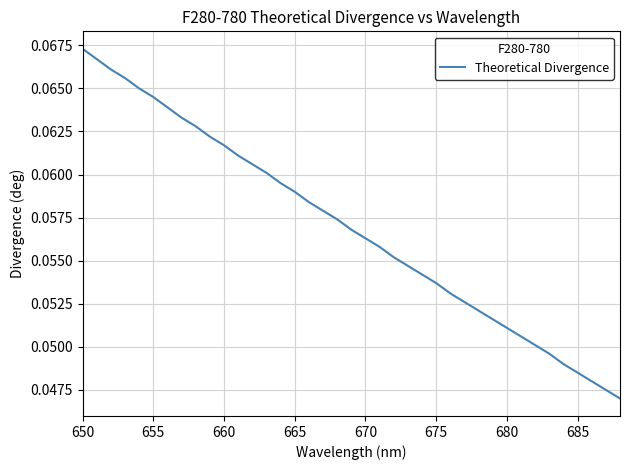

At which category does the chart reach its peak across all series?

650